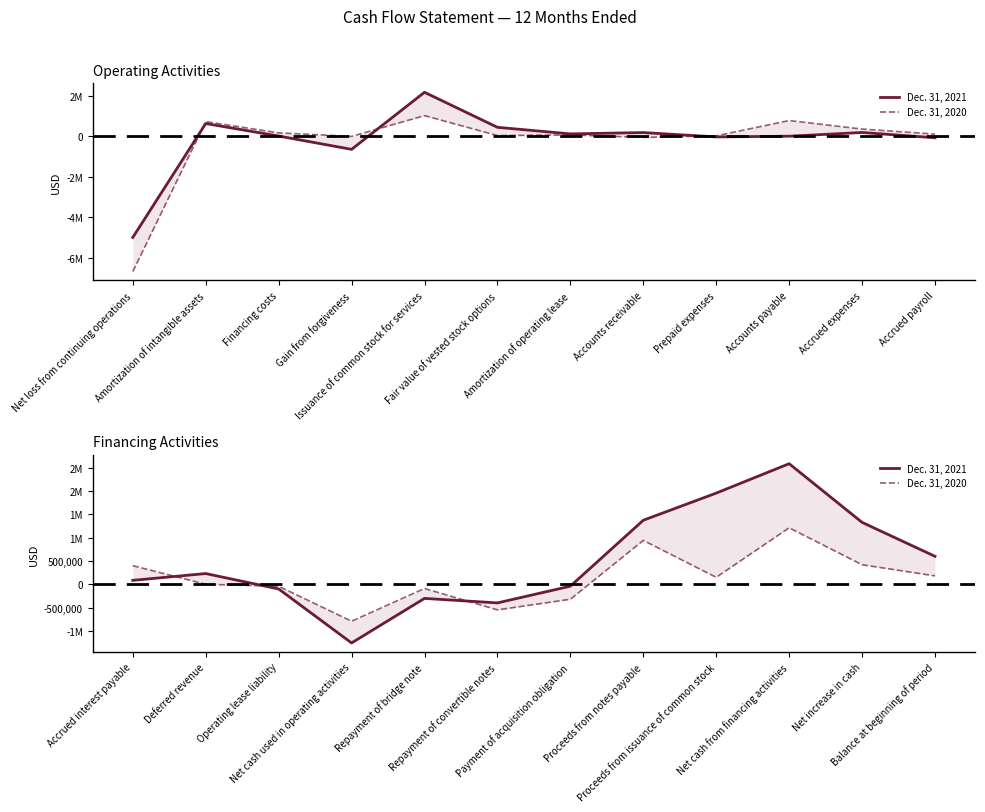

Which series ends up on top after the final intersection of Dec. 31, 2020 and Dec. 31, 2021?

Dec. 31, 2021